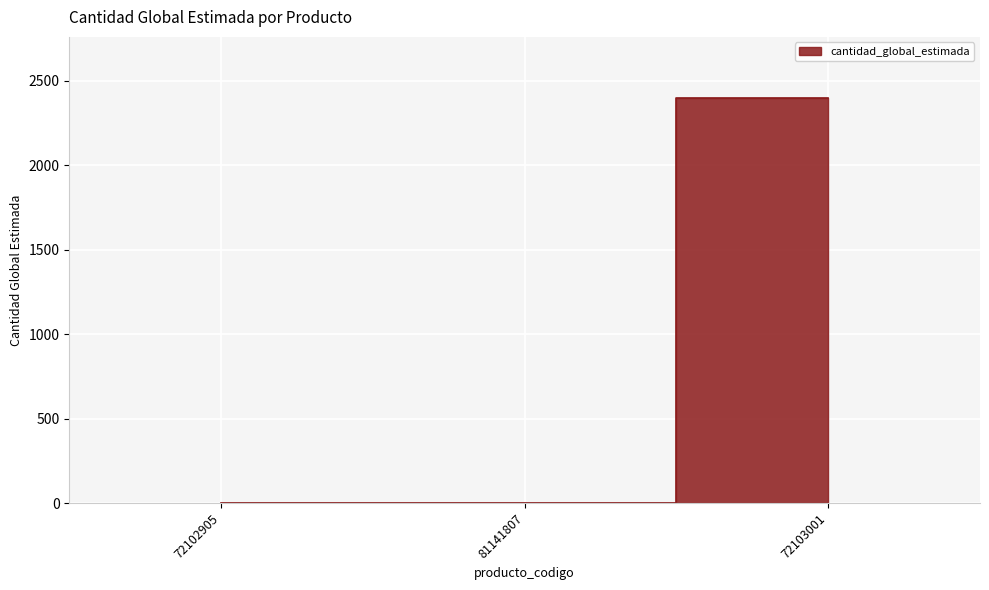

True or false: the data shows 1 at 72102905.

False